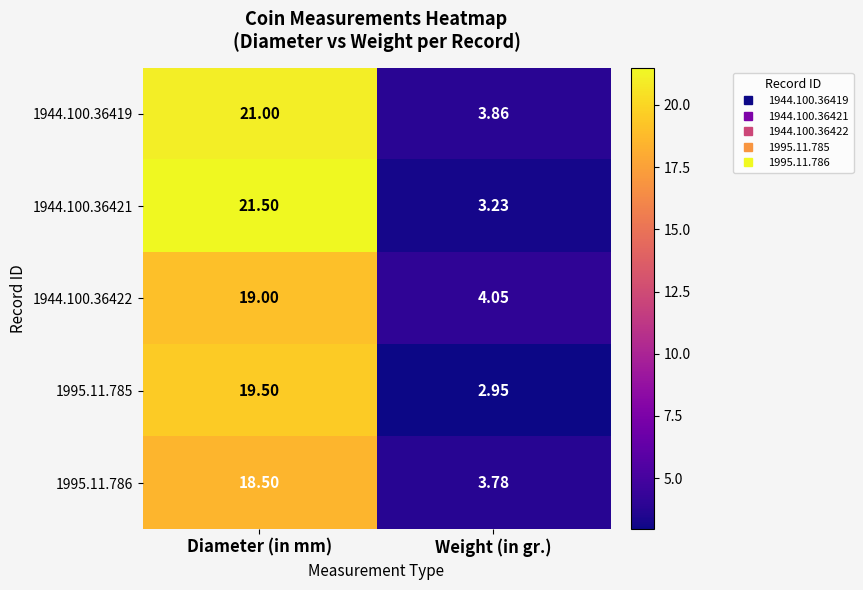

Rank the series at Diameter (in mm) from lowest to highest value.

1995.11.786, 1944.100.36422, 1995.11.785, 1944.100.36419, 1944.100.36421